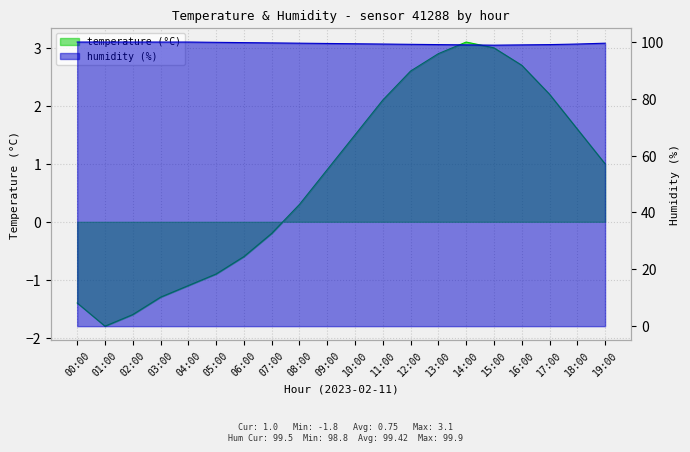

What is the highest value of the temperature series?

3.1